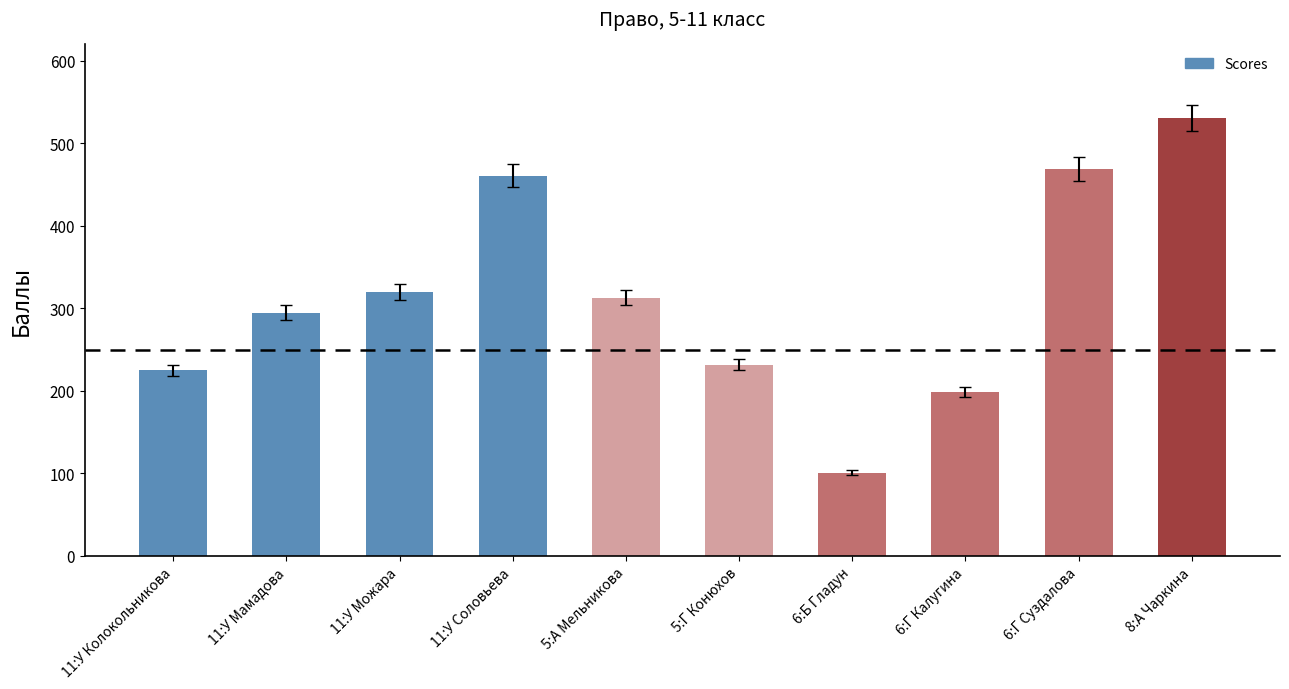

True or false: the data shows 98 at 6:Г Суздалова.

False